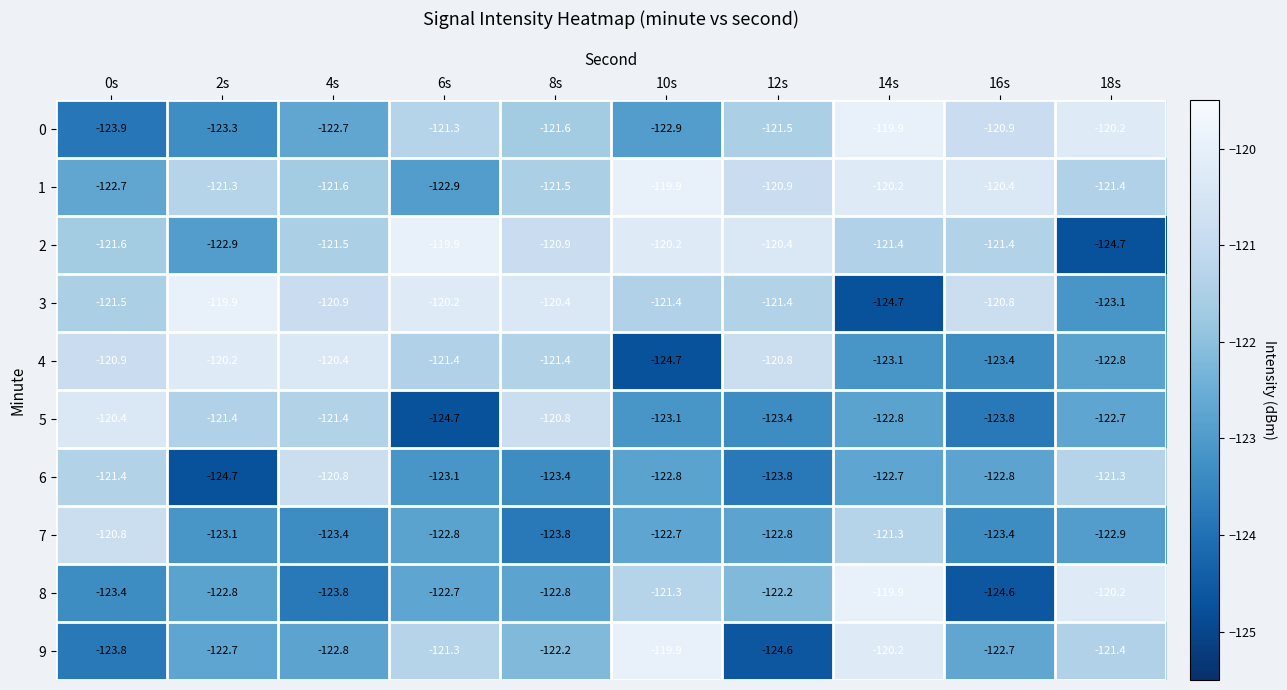

What is the sum of all 3 values?

-1214.3